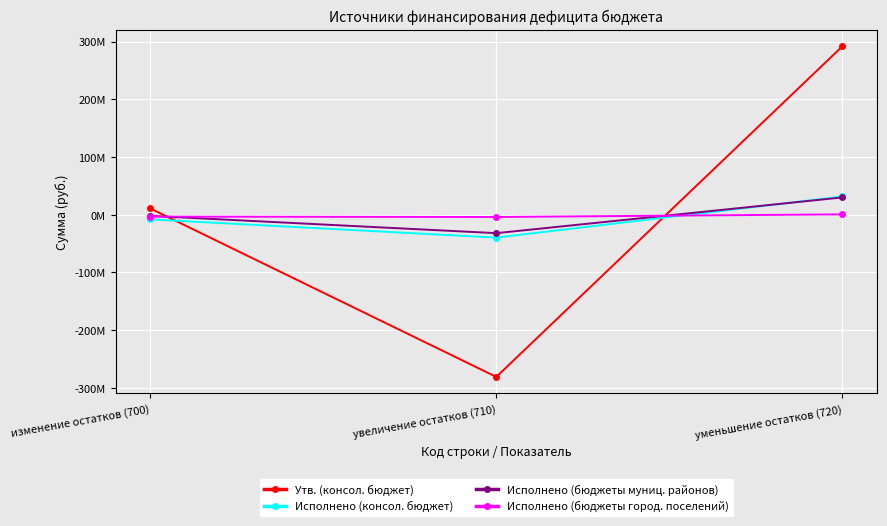

What are all the series names shown in the legend?

Утв. (консол. бюджет), Исполнено (консол. бюджет), Исполнено (бюджеты муниц. районов), Исполнено (бюджеты город. поселений)